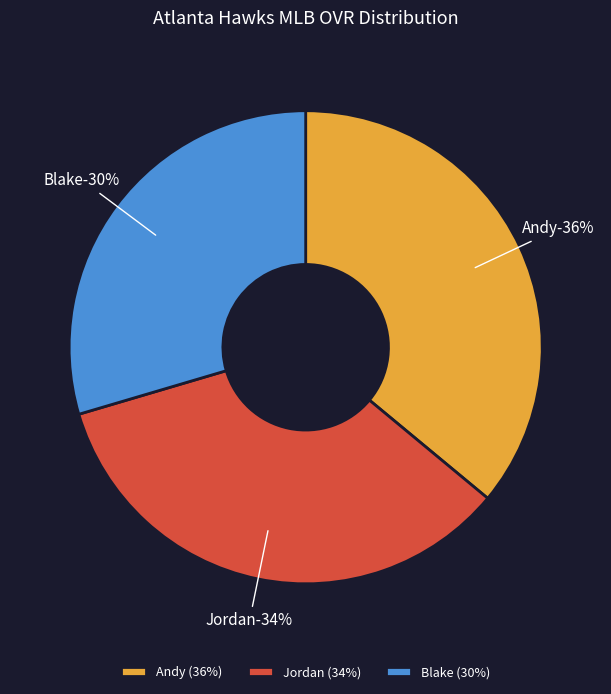

How many segments does this pie chart have?

3